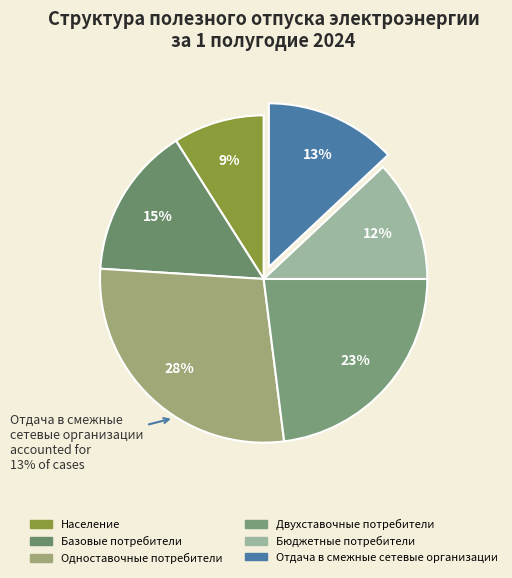

What is the total percentage of Одноставочные потребители and Двухставочные потребители?

51.0%